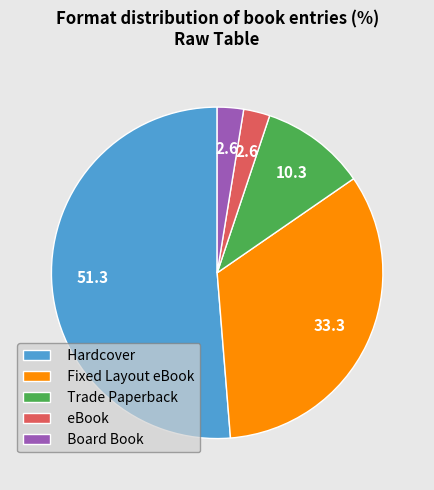

How many slices are in this pie chart?

5